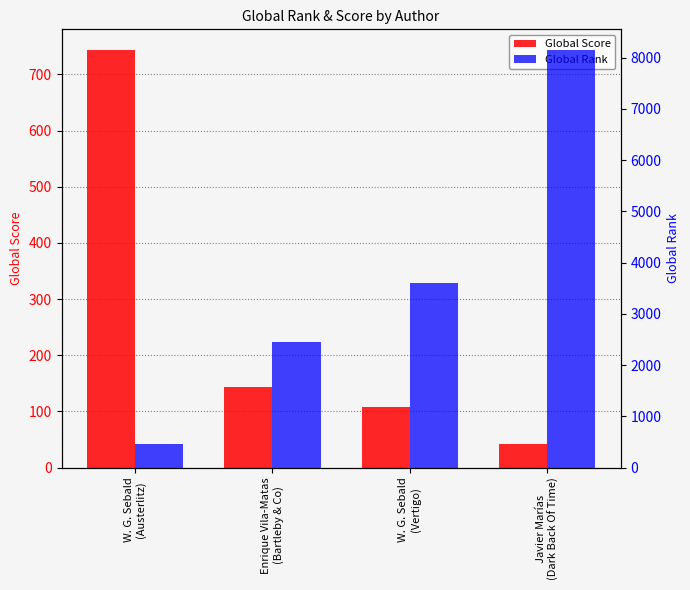

At which category is the sum across all series the highest?

Javier Marías
(Dark Back Of Time)